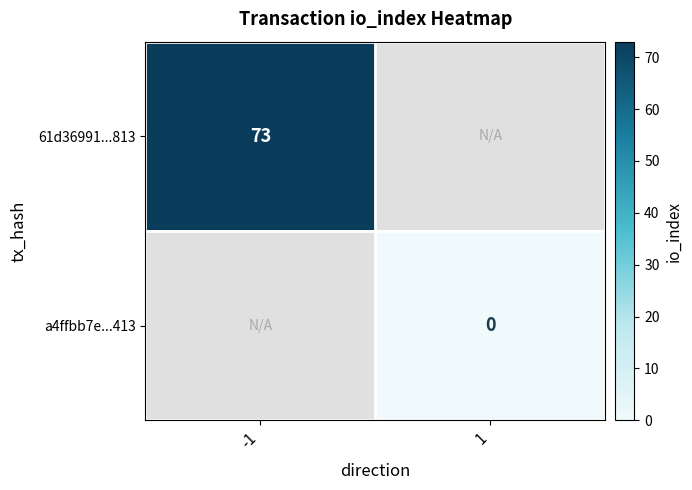

Is the value of a4ffbb7e...413 at 1 greater than the value of 61d36991...813 at -1?

No